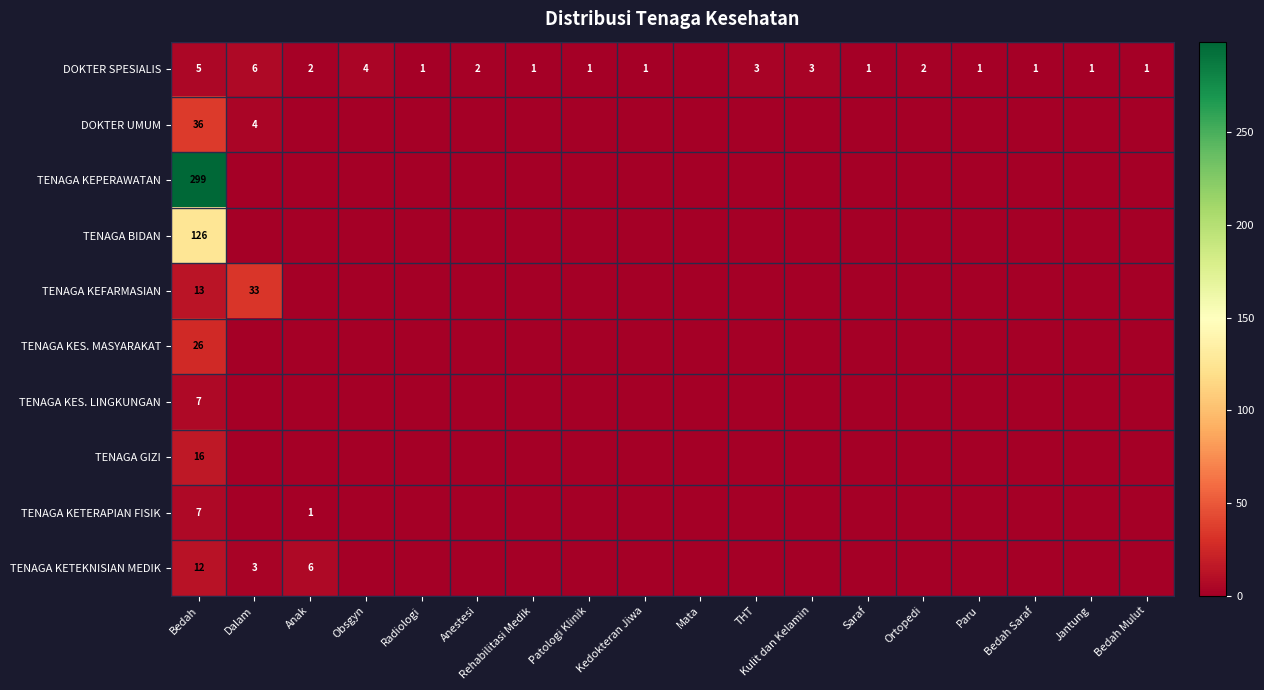

Is it true that DOKTER SPESIALIS equals 1 at Kedokteran Jiwa?

True